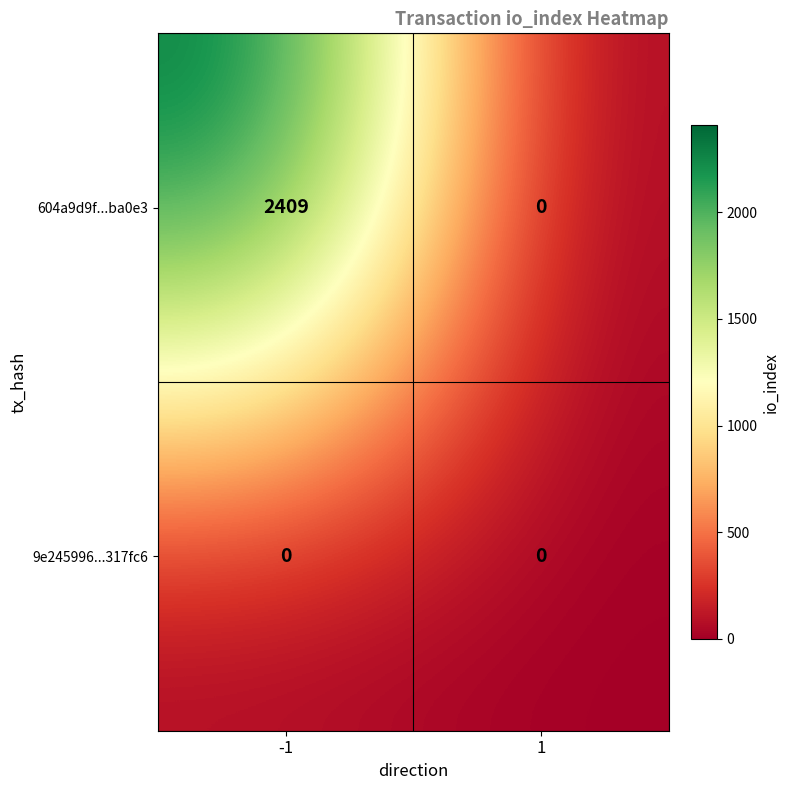

True or false: 604a9d9f...ba0e3 has a value of 3837 at -1.

False